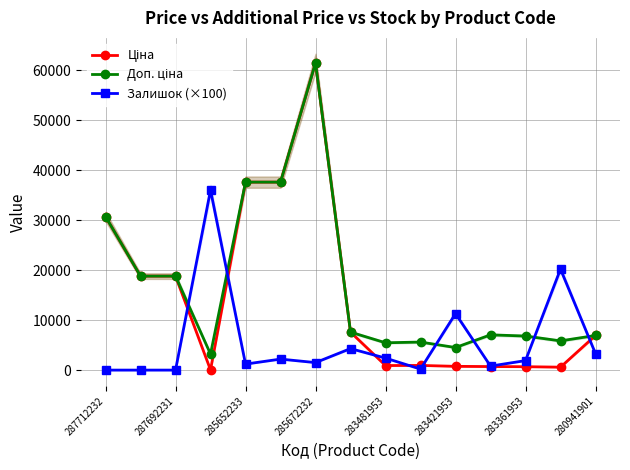

What is the approximate value of Залишок (×100) at 283421953?

11300.0